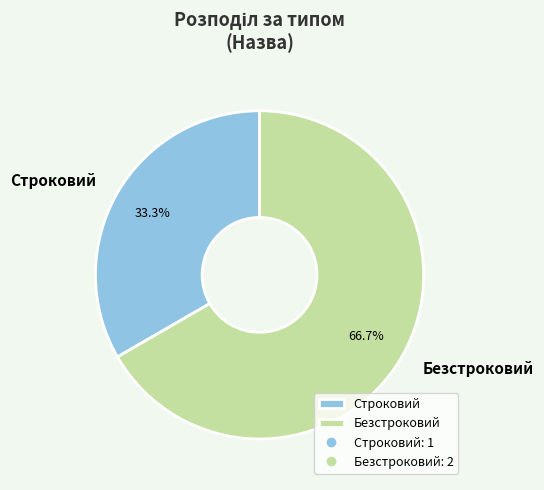

The Строковий slice represents 33% of the pie. True or false?

True